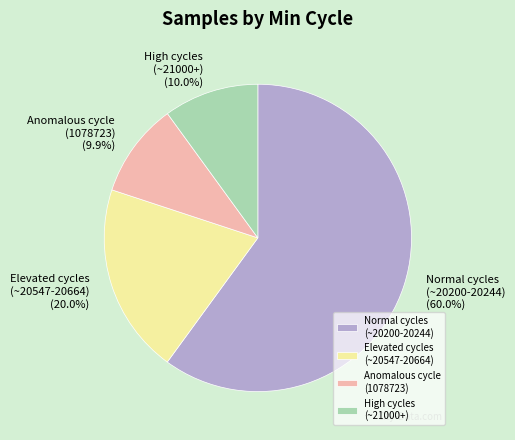

Combined, do Normal cycles (~20200-20244) and Anomalous cycle (1078723) account for over 50%?

Yes